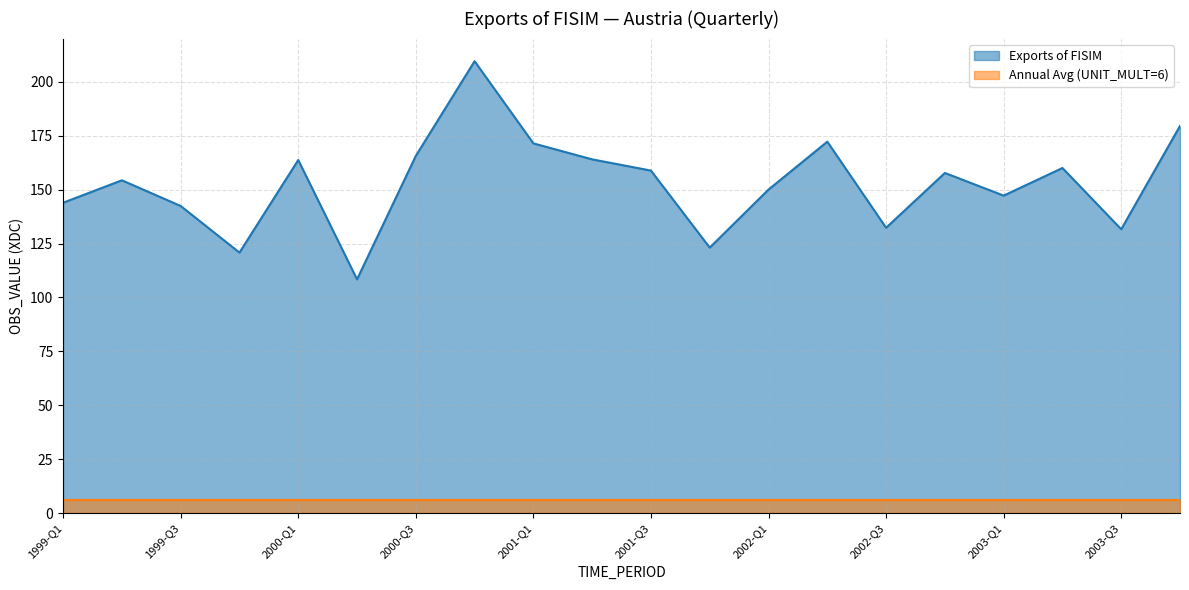

How many points are higher than both their immediate neighbors (excluding endpoints)?

6